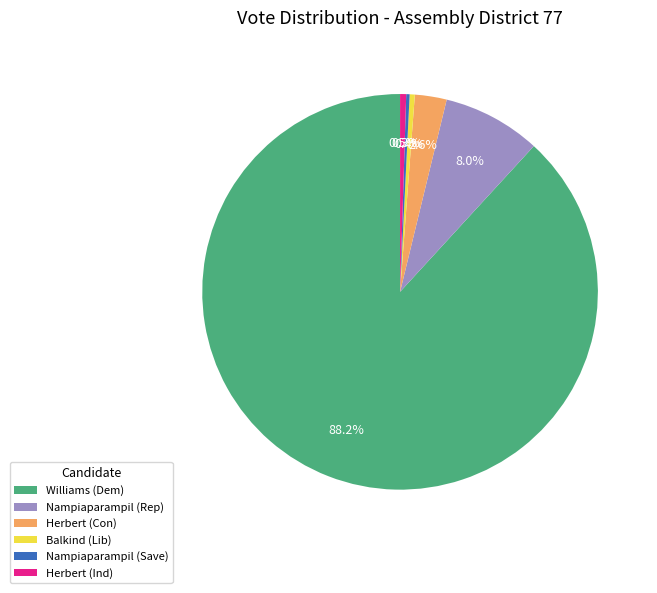

Combined, do Williams (Dem) and Herbert (Con) account for over 50%?

Yes